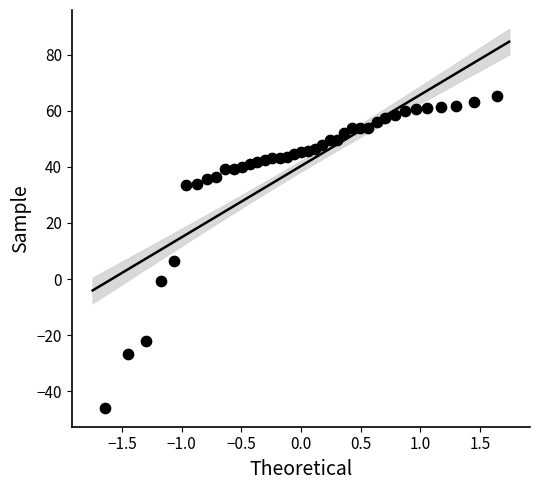

What is the range of Y values (max minus min)?

111.1